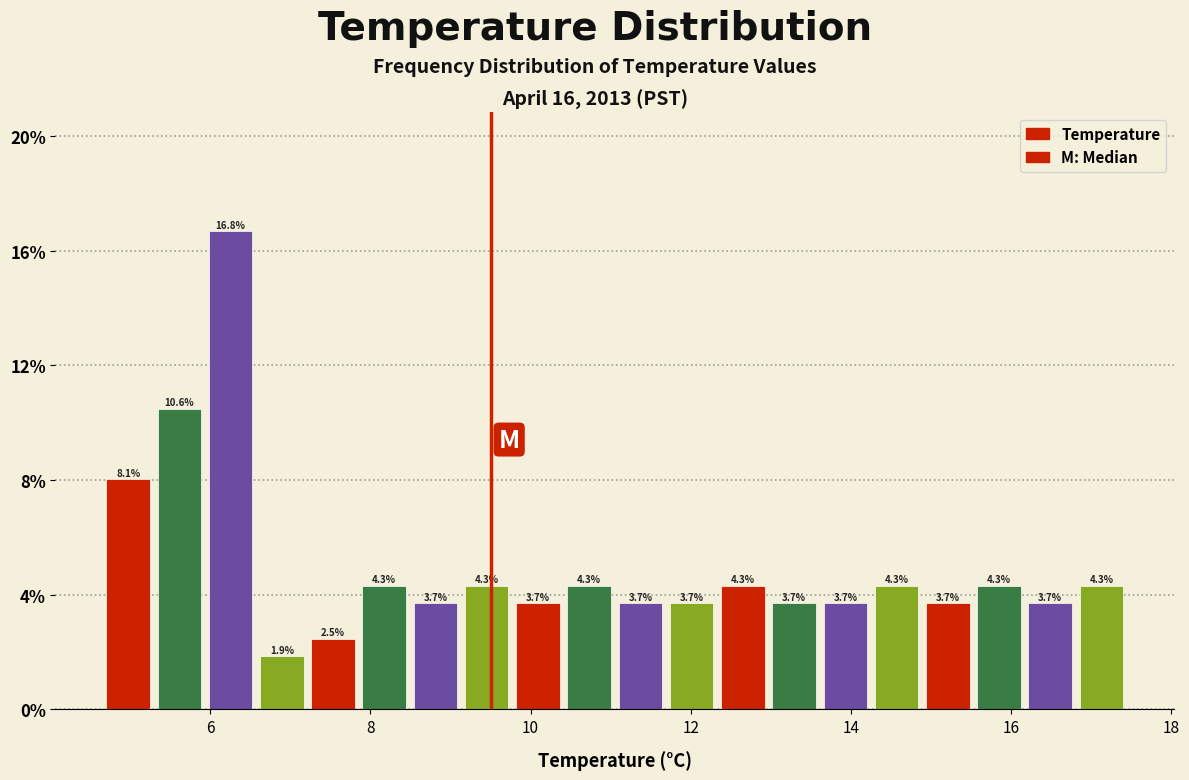

Read against the x-axis, roughly where is the centre of the tallest bar?

6.2